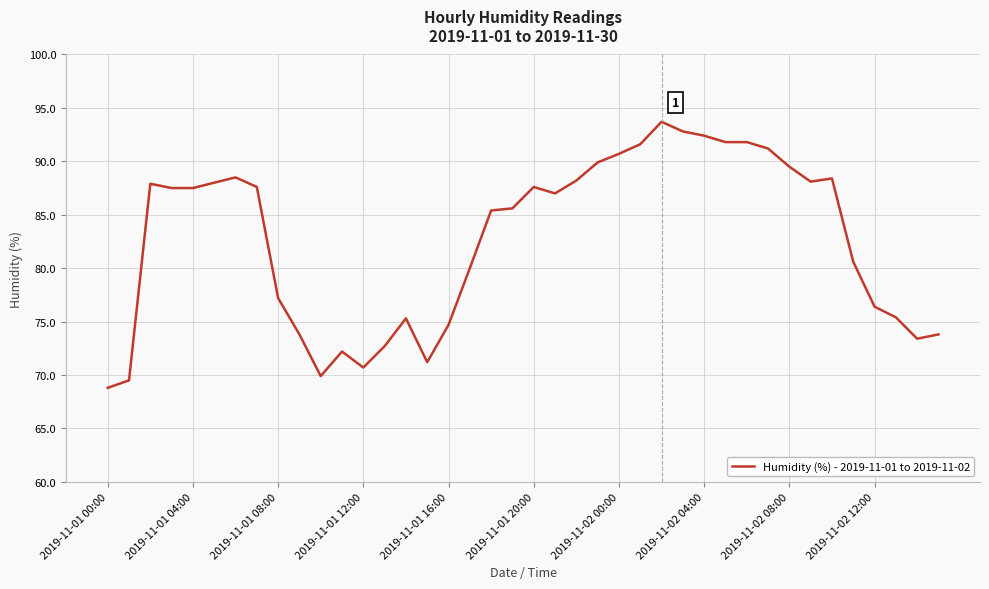

Does the chart have visible grid lines?

Yes